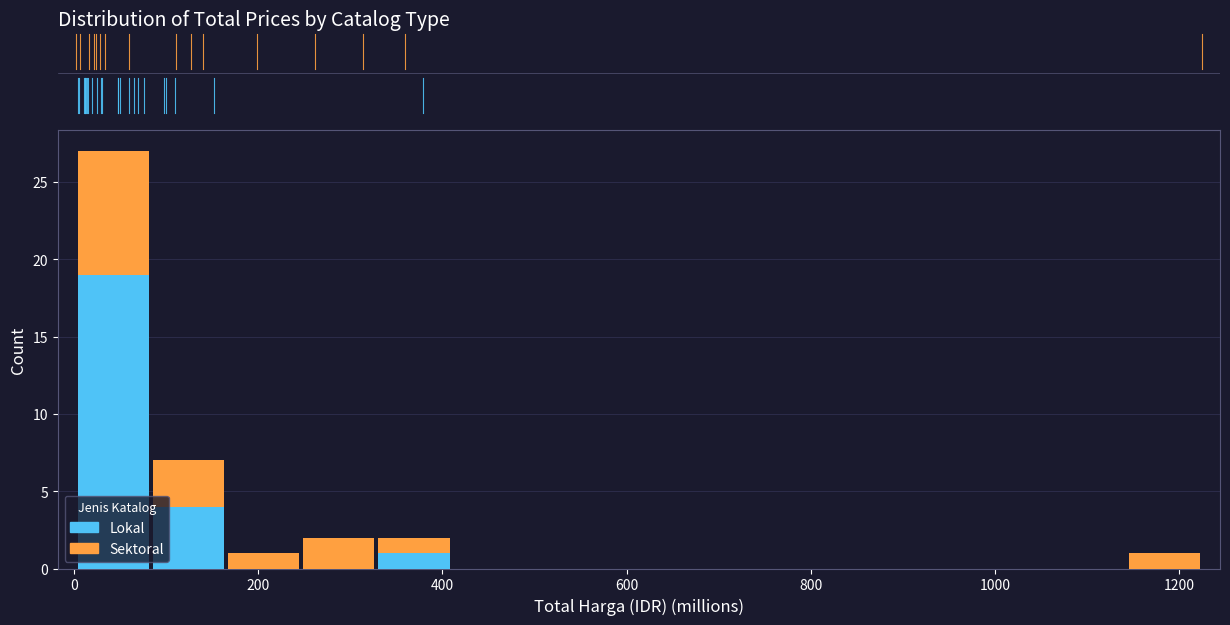

Reading left to right, transcribe this chart: for each stacked bar, give the range it covers on the x-axis and its total height. Neither the bar edges nor the heights are printed on the chart, so give them approximately, as read against the axes.

0 to 80: 27
80 to 160: 7
160 to 240: 1
240 to 320: 2
320 to 400: 2
400 to 500: 0
500 to 580: 0
580 to 660: 0
660 to 740: 0
740 to 820: 0
820 to 900: 0
900 to 980: 0
980 to 1060: 0
1060 to 1140: 0
1140 to 1220: 1